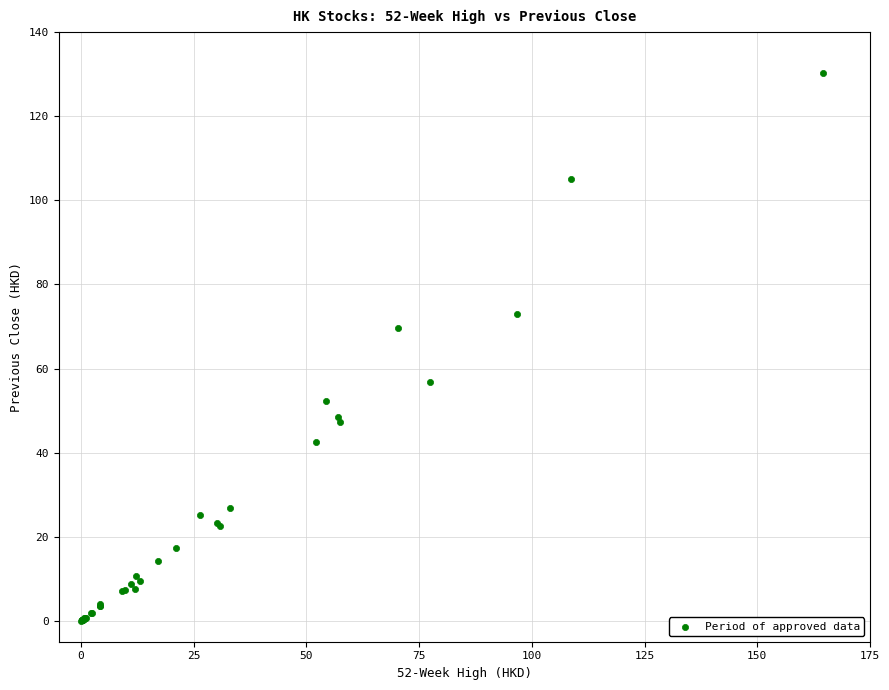

What Y value in the scatter plot is closest to 65?

69.7